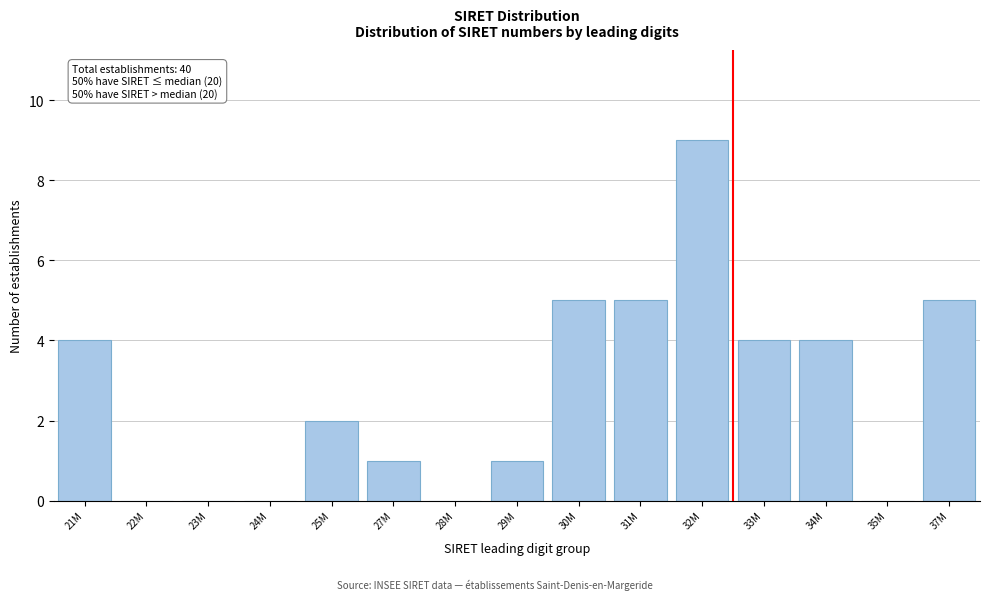

Reading right to left, extract all data points from this chart.

37M=5	35M=0	34M=4	33M=4	32M=9	31M=5	30M=5	29M=1	28M=0	27M=1	25M=2	24M=0	23M=0	22M=0	21M=4